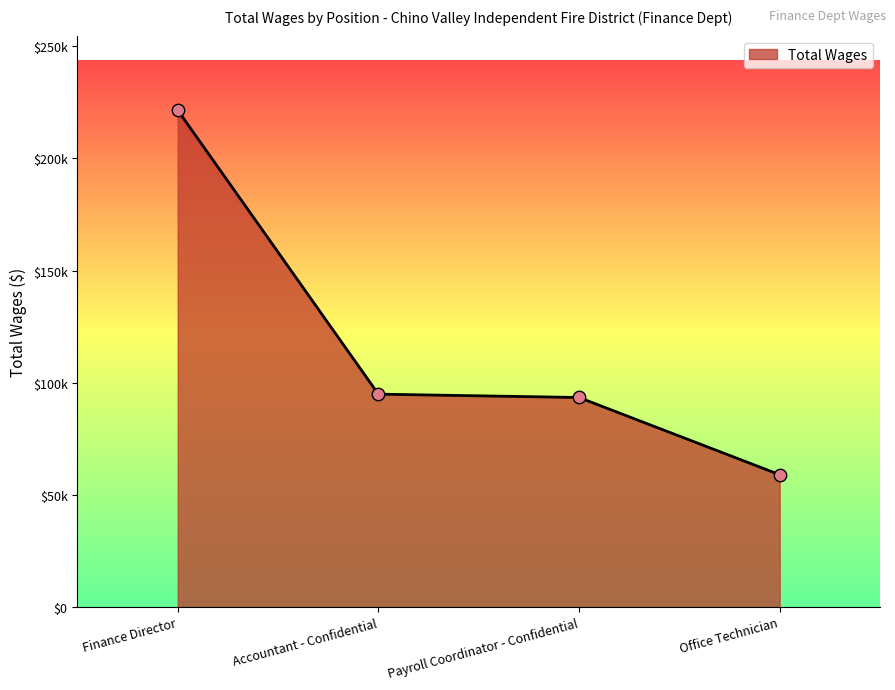

What is the change in value from Finance Director to Office Technician?

-162510